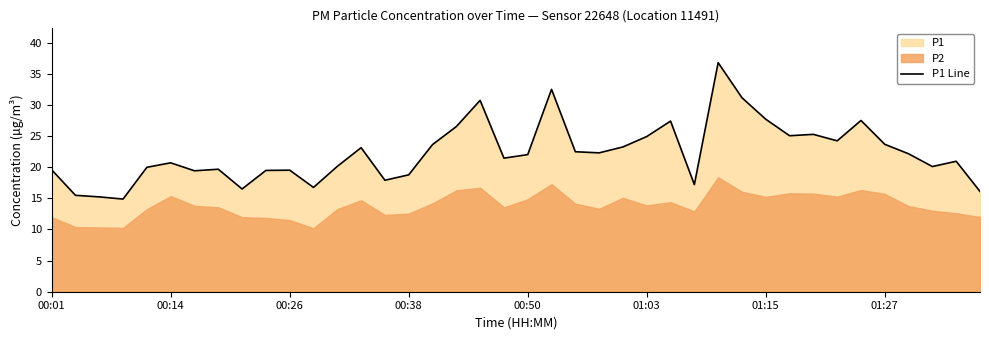

Reading right to left, transcribe all the data shown in this chart.

16.1	20.9	20.1	22.1	23.7	27.5	24.2	25.3	25.1	27.7	31.1	36.8	17.2	27.4	24.9	23.2	22.3	22.5	32.5	22.0	21.4	30.7	26.5	23.6	18.8	17.9	23.1	20.1	16.8	19.5	19.5	16.5	19.7	19.4	20.7	20.0	14.9	15.2	15.5	19.6